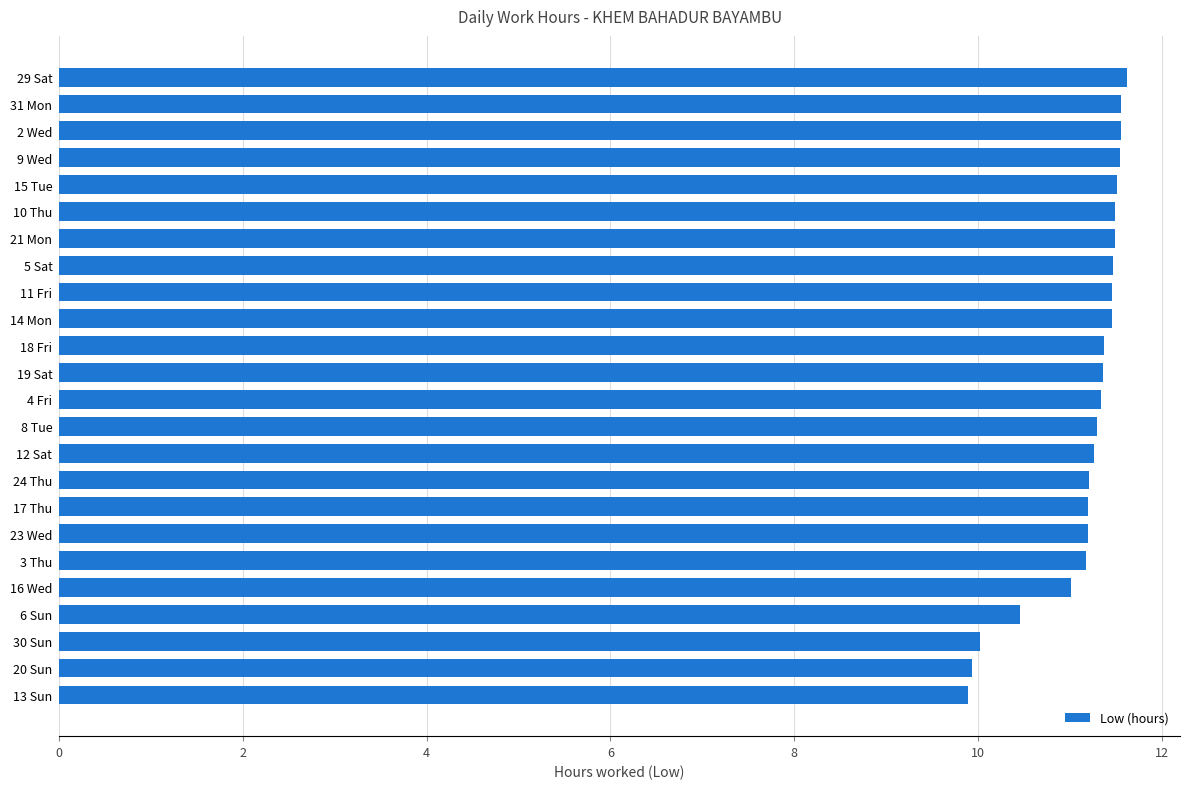

What is the sum of all values?

267.9